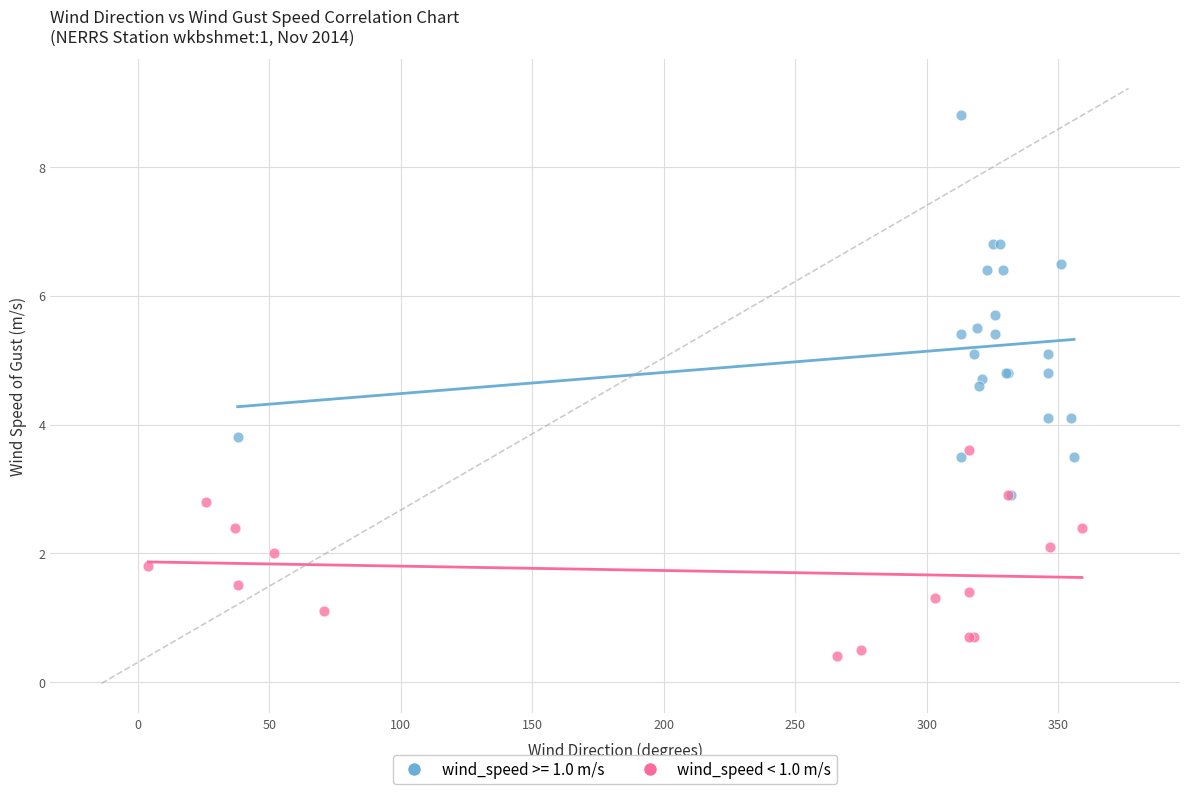

Which series reaches the minimum Y coordinate?

wind_speed < 1.0 m/s